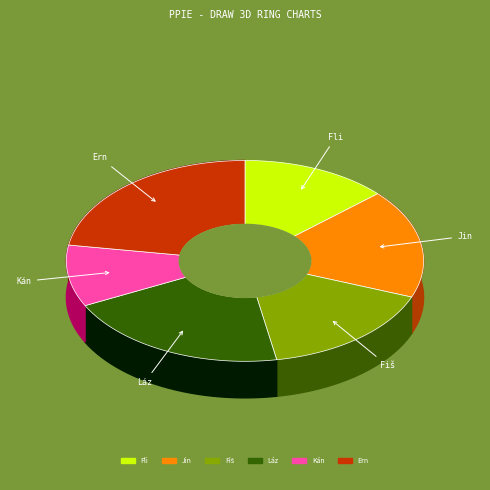

How many slices are in this pie chart?

6